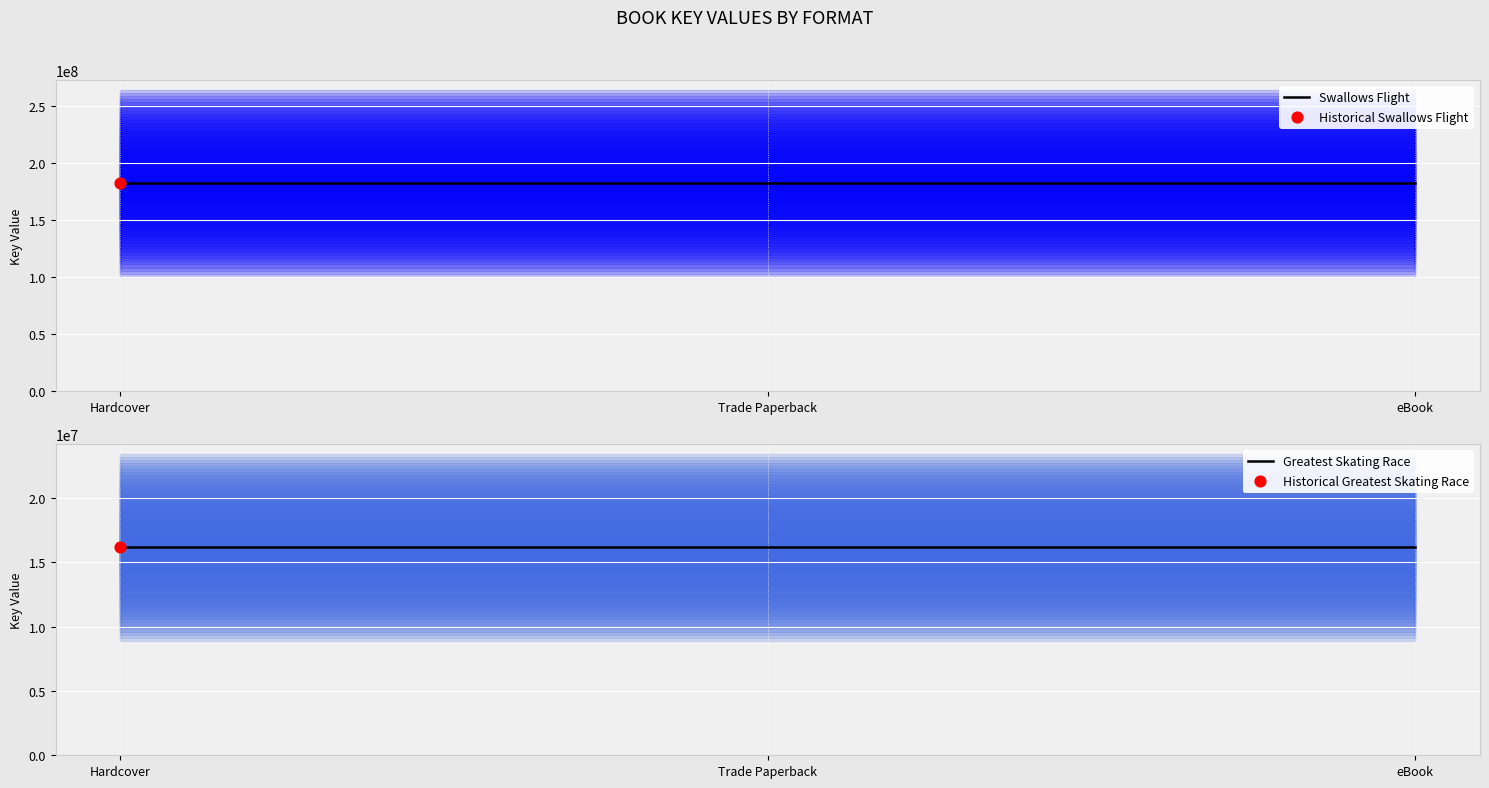

At which category is the sum across all series the highest?

Hardcover